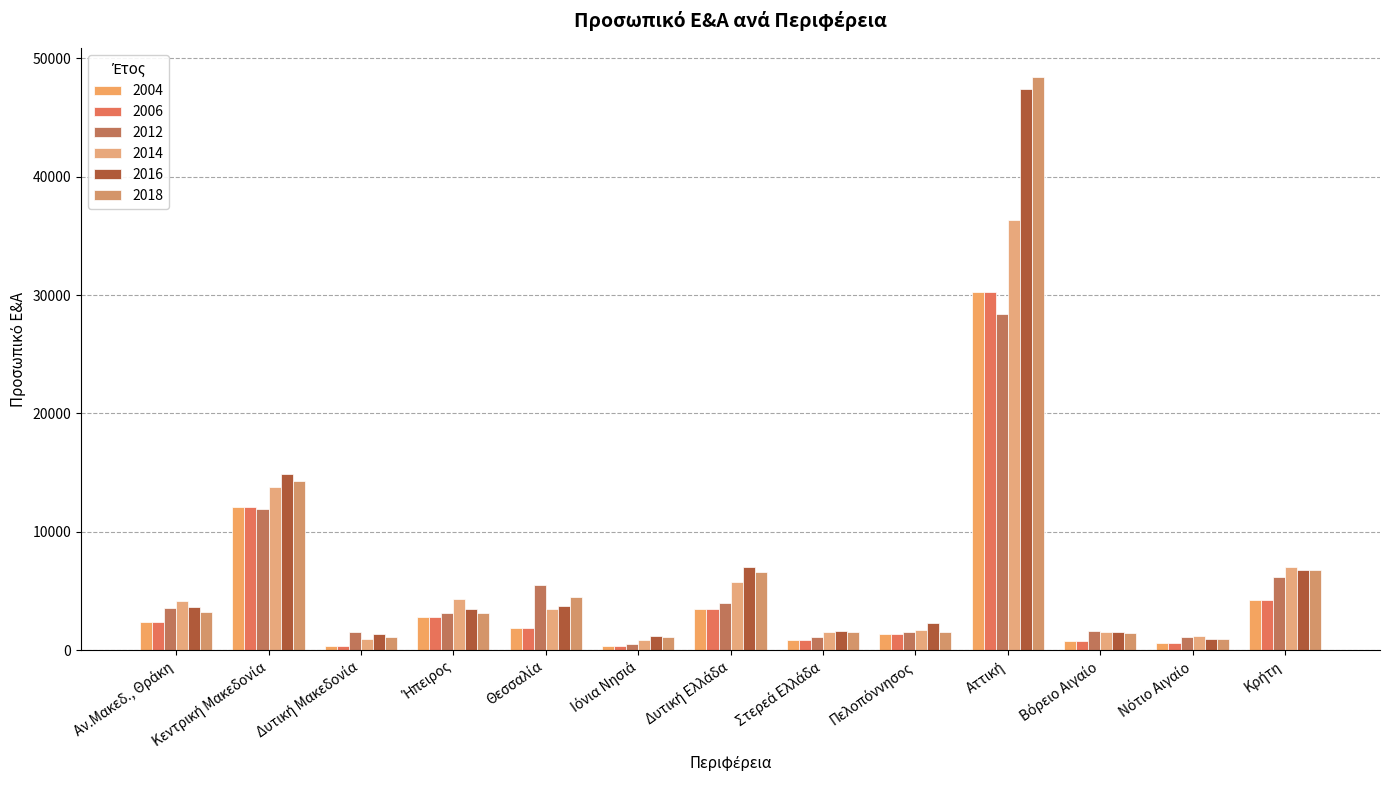

How many bars are there in total?

78